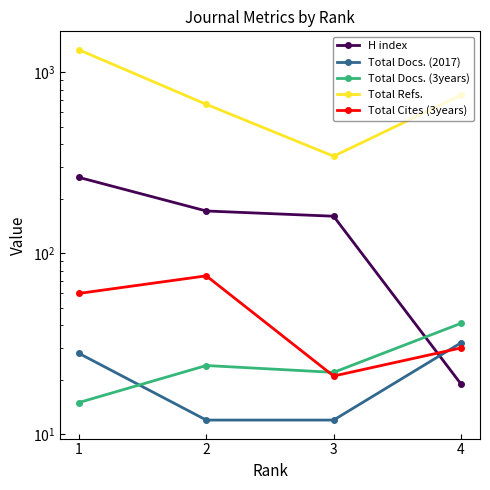

What is the total value across all series at 1?

1690